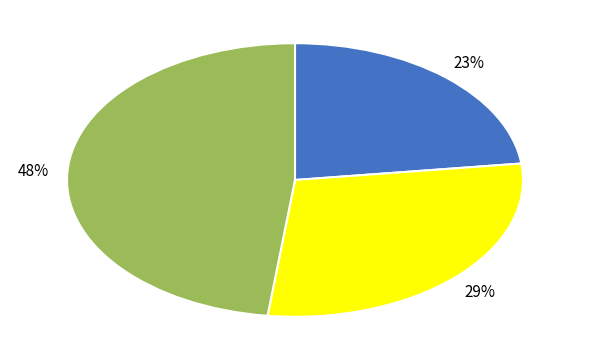

To the nearest percent, what is the average slice percentage?

33%